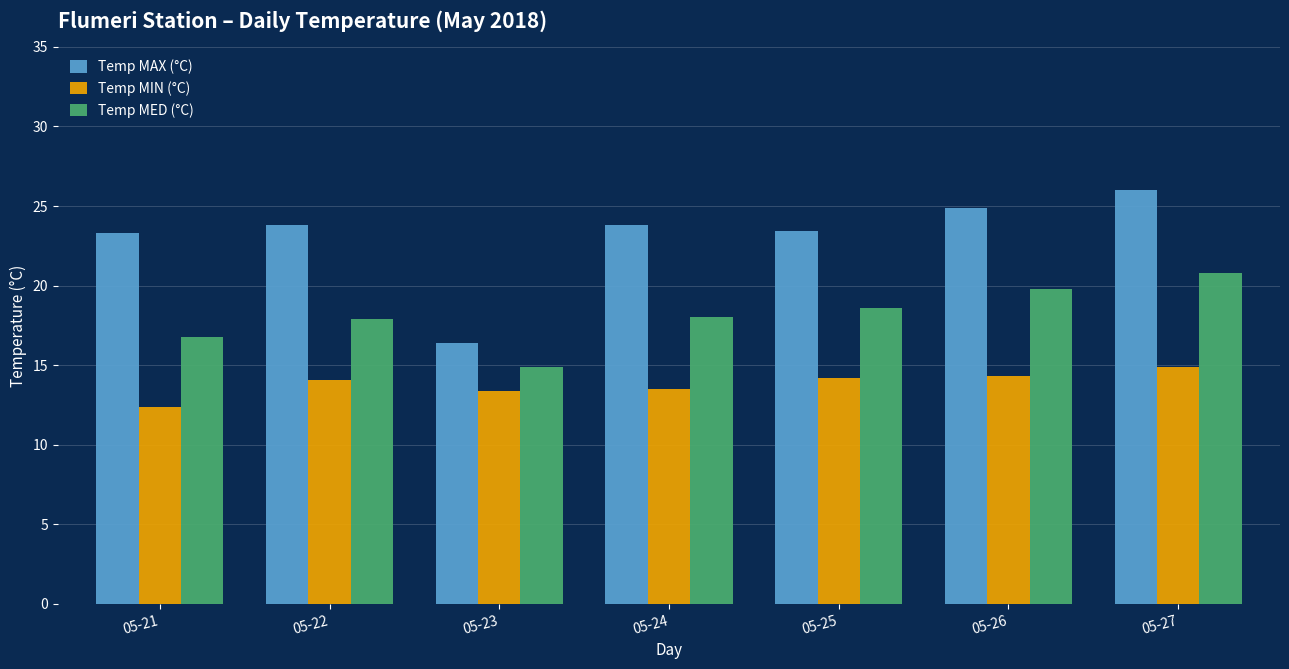

True or false: Temp MED (°C) has a value of 14.9 at 05-23.

True